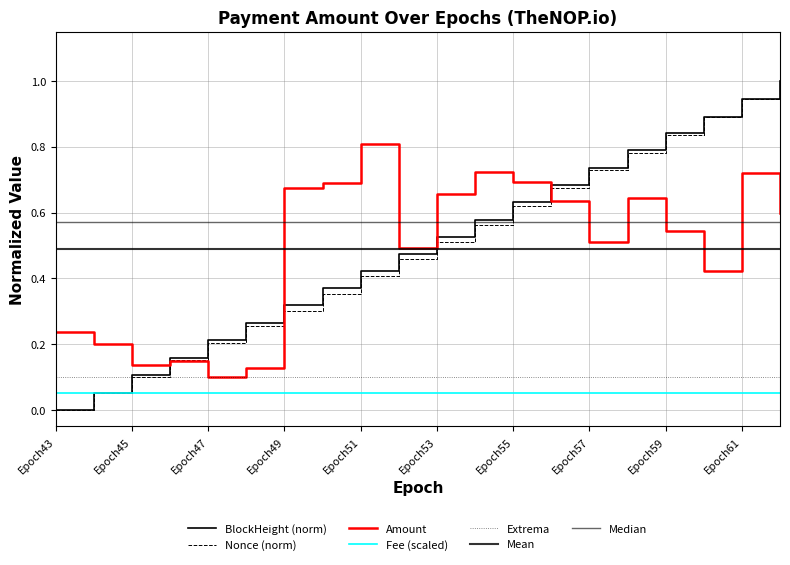

True or false: BlockHeight_norm has a value of 0.7 at Epoch56.

True